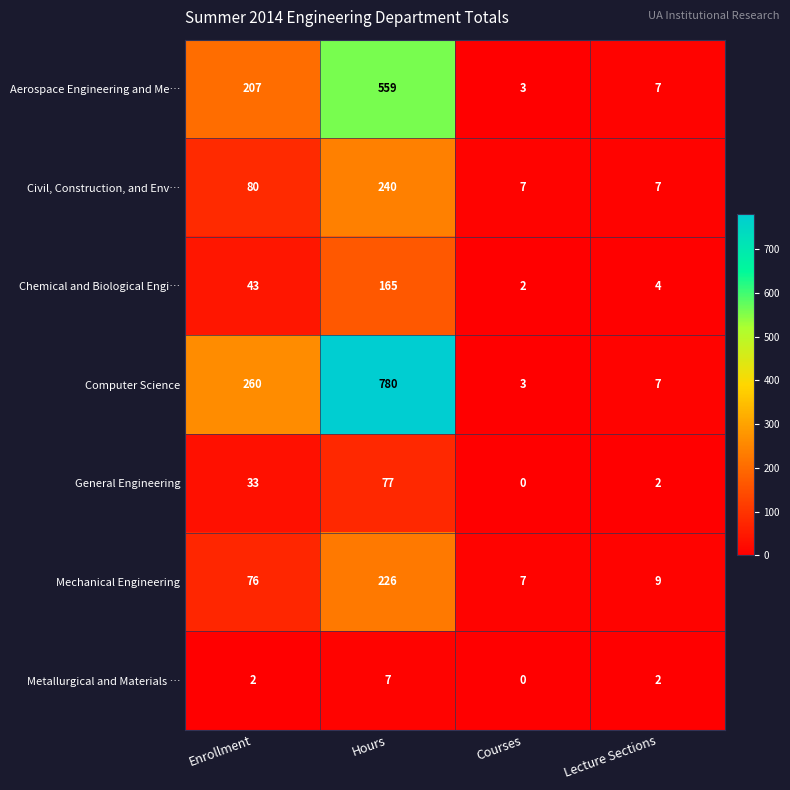

How many categories are shown in the chart?

4